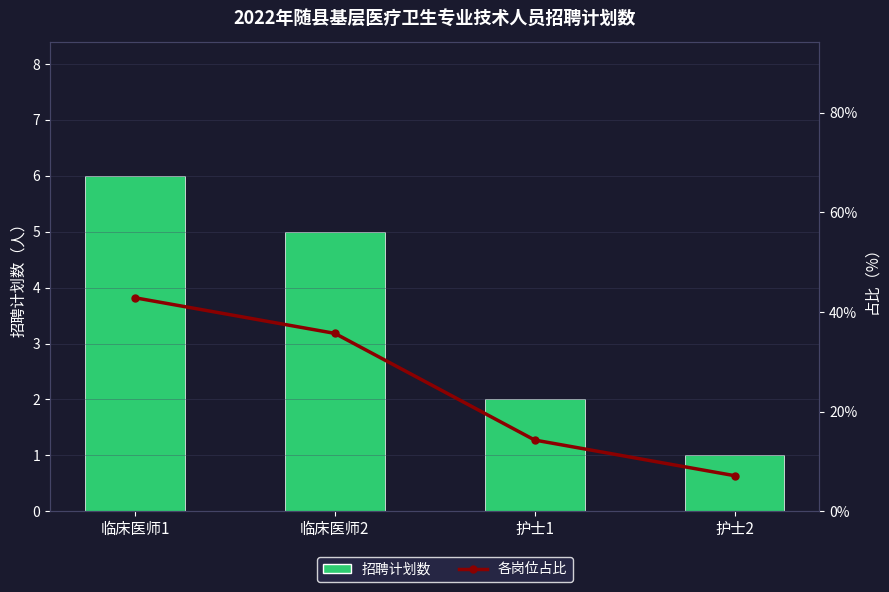

What is the difference between the maximum and minimum values in the 各岗位占比 series?

35.7